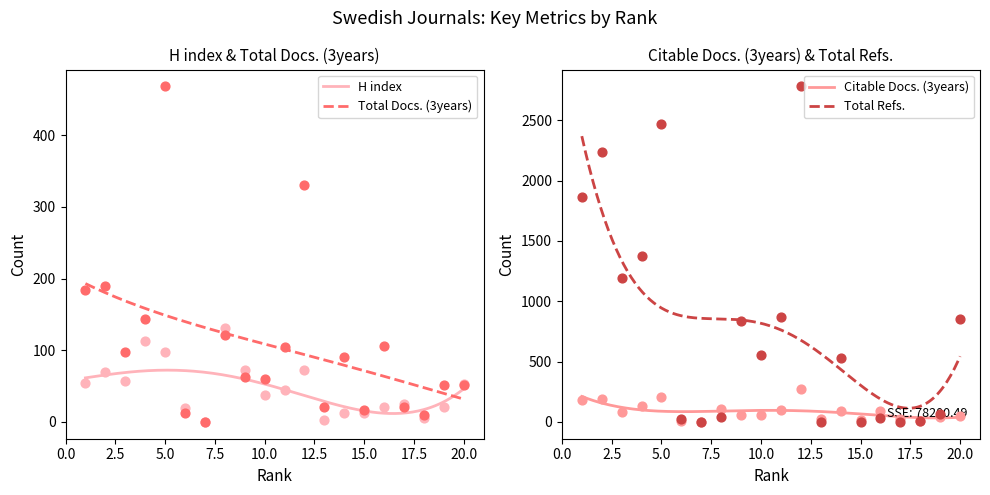

Which series reaches the minimum Y coordinate?

H index